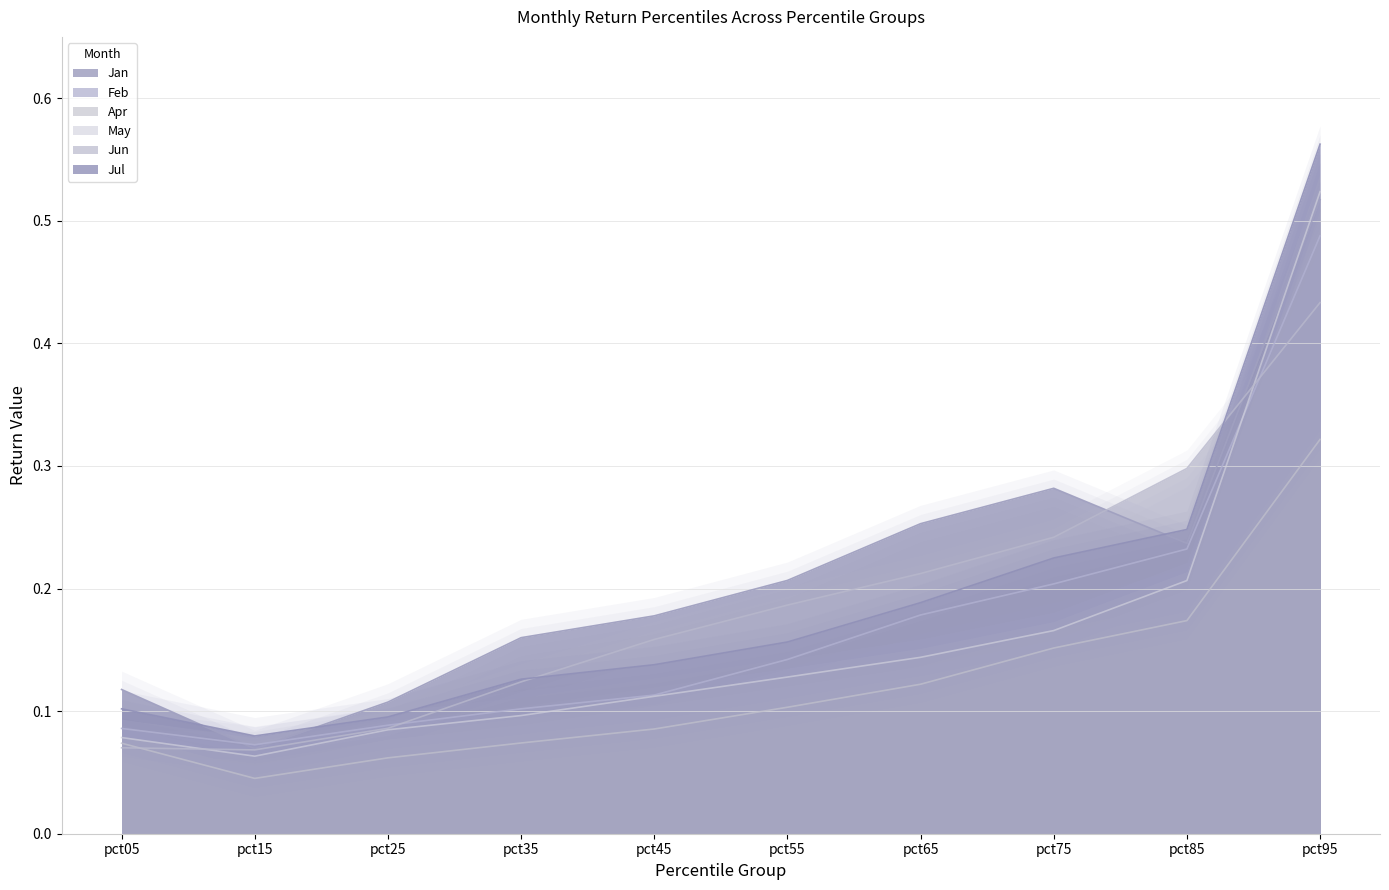

At which category does Jul reach its first local valley?

pct15